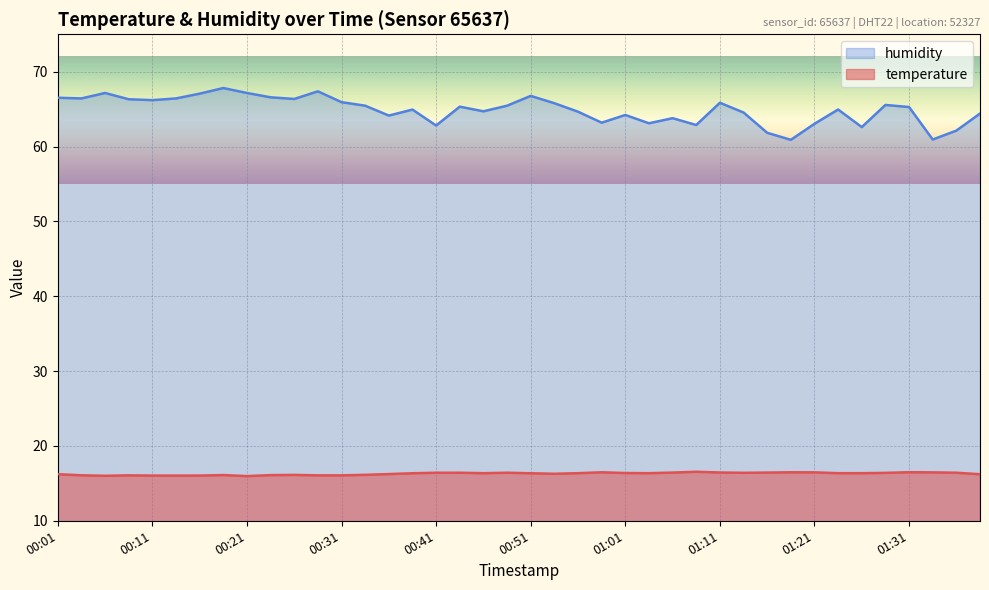

At how many categories does at least one series exceed 40?

40